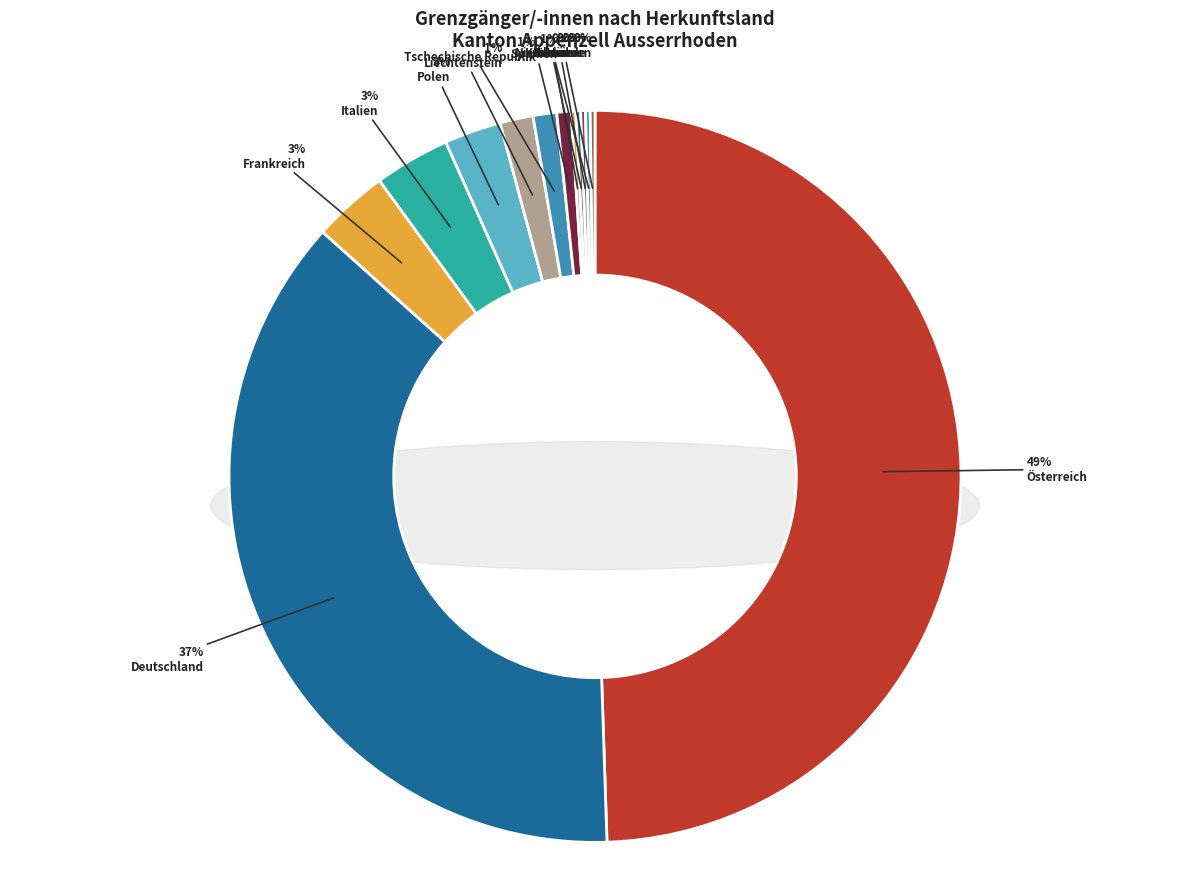

What is the change in value from Deutschland to Liechtenstein?

-171